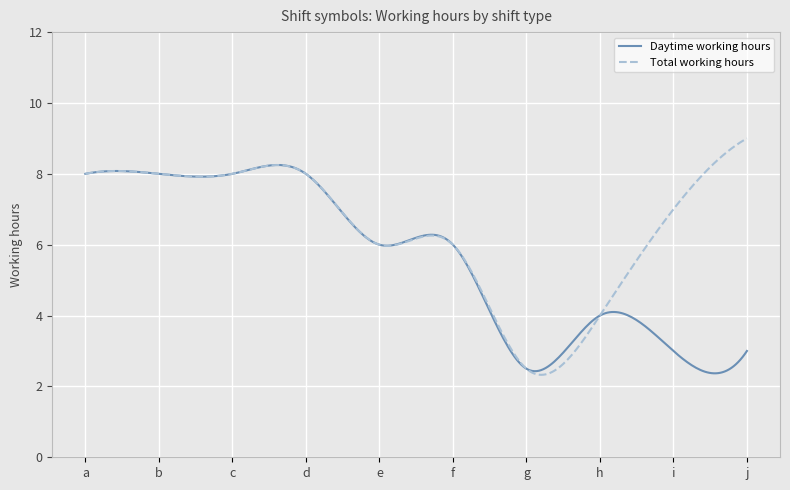

What is the smallest value displayed?

2.3